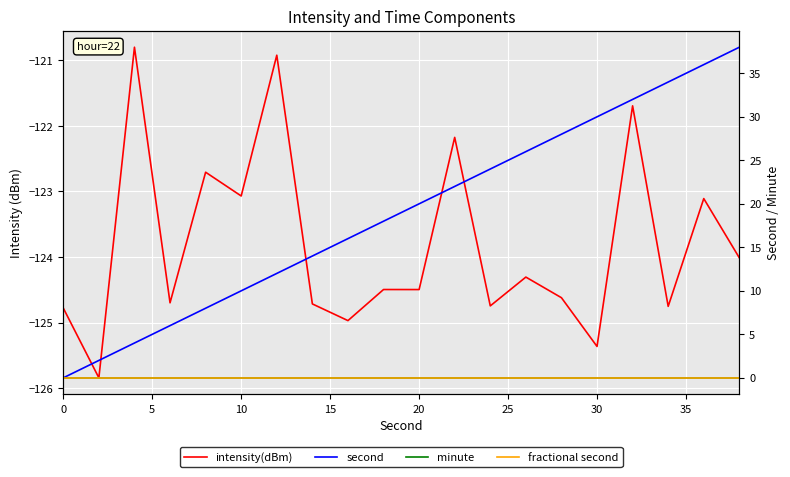

True or false: second and minute cross at least once.

False